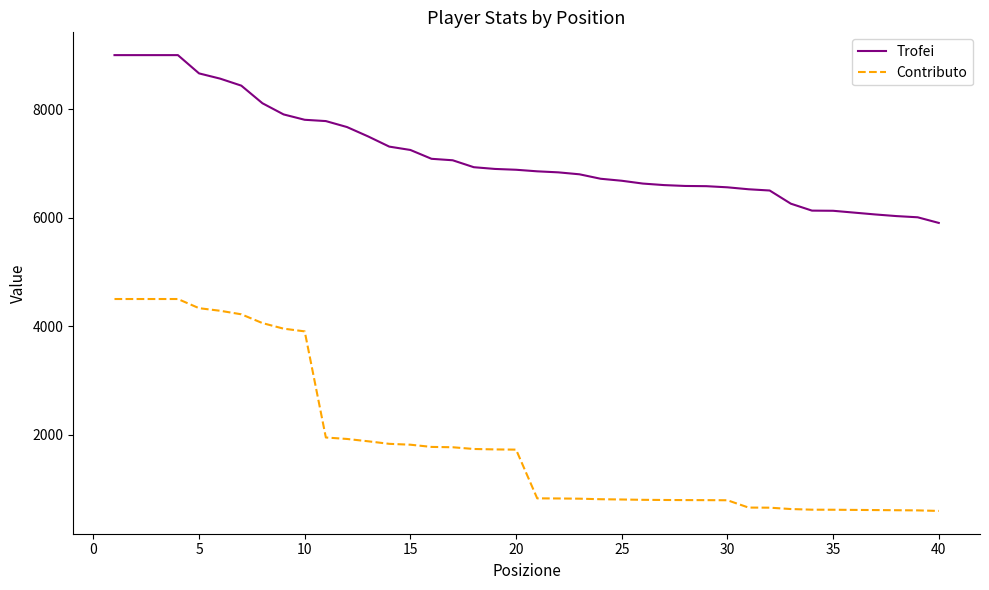

What is the difference between the second highest and minimum values in the Contributo series?

3910